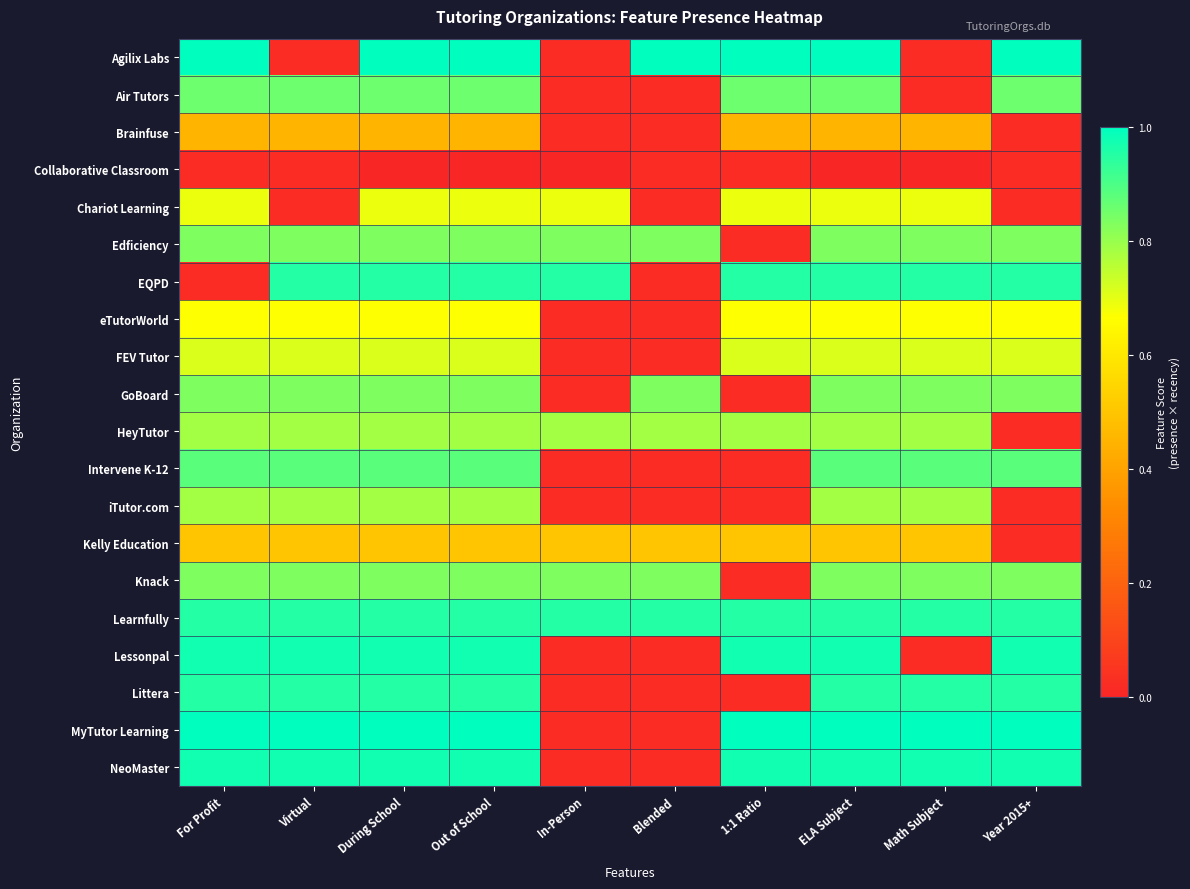

What is the greatest value displayed?

1.0